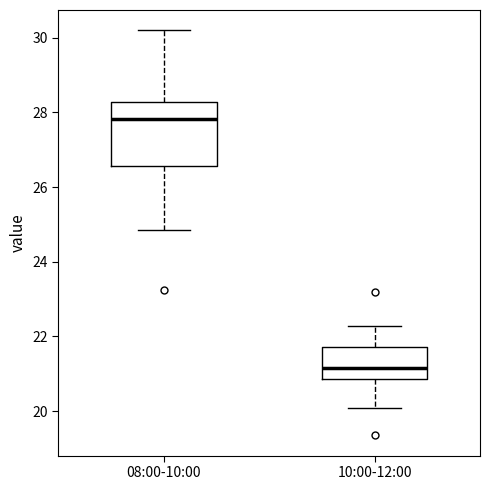

Where does the median line of the box for 08:00-10:00 sit on the y-axis? The values are not printed on the chart, so give them approximately, as read against the axis.

27.8